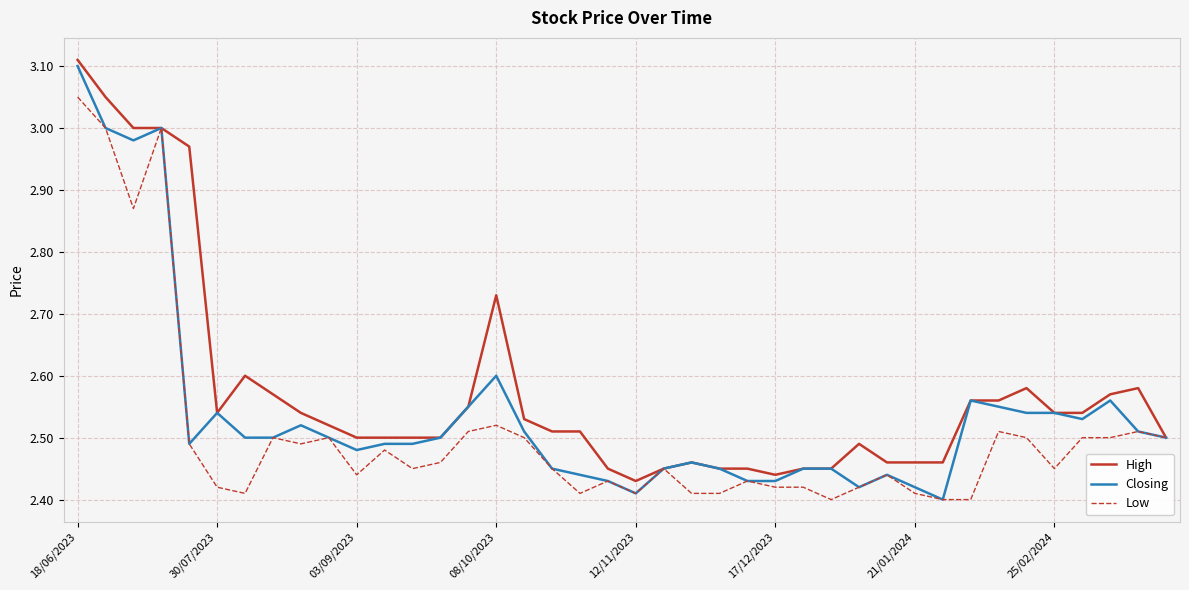

Which series has the largest total across all categories?

High